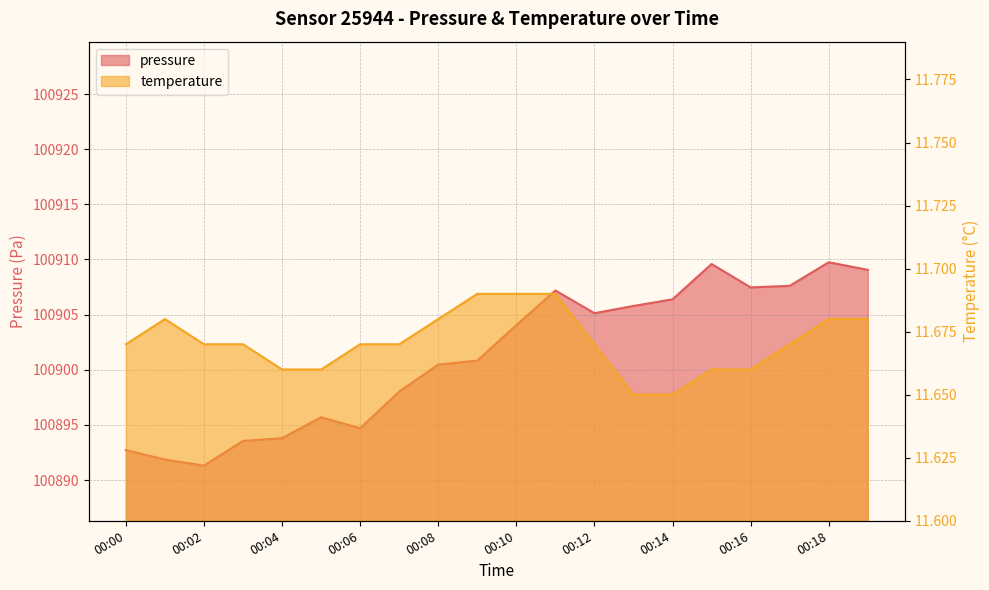

Count the number of data series in this chart.

2